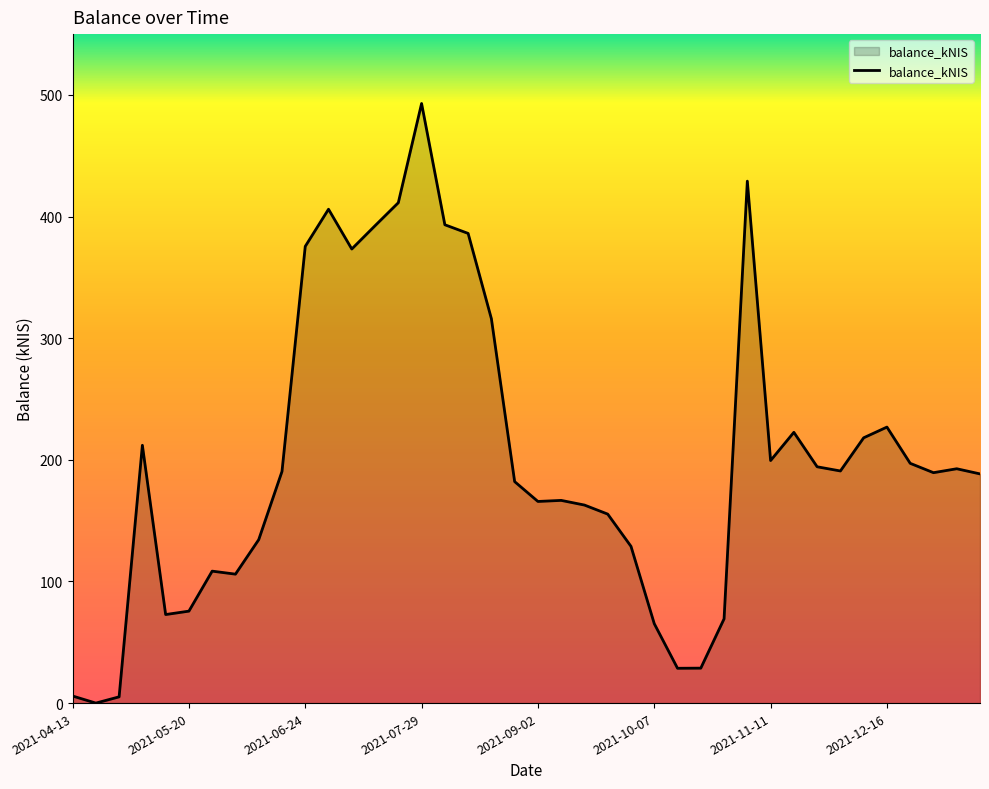

What is the difference between the maximum and minimum values?

493.0